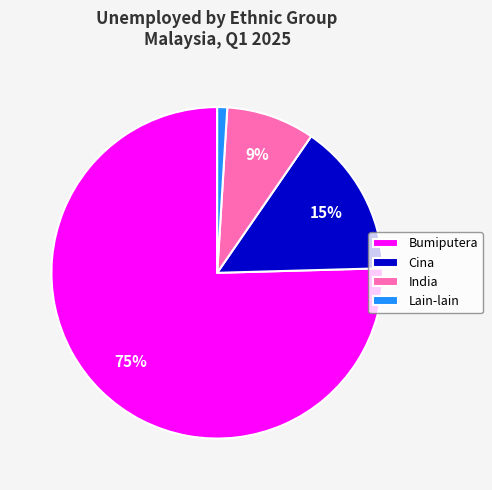

To the nearest percent, what is the difference between the Cina and India slice percentages?

6%